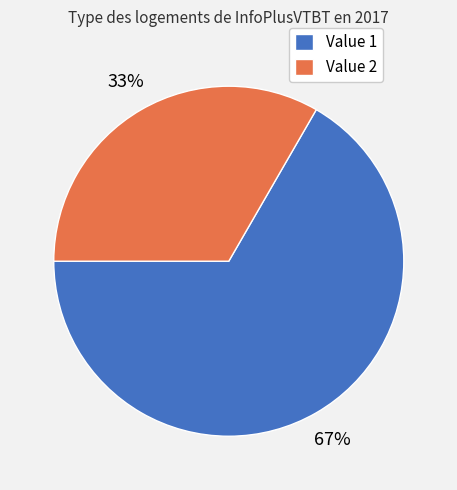

Which slice is the largest?

Value 1